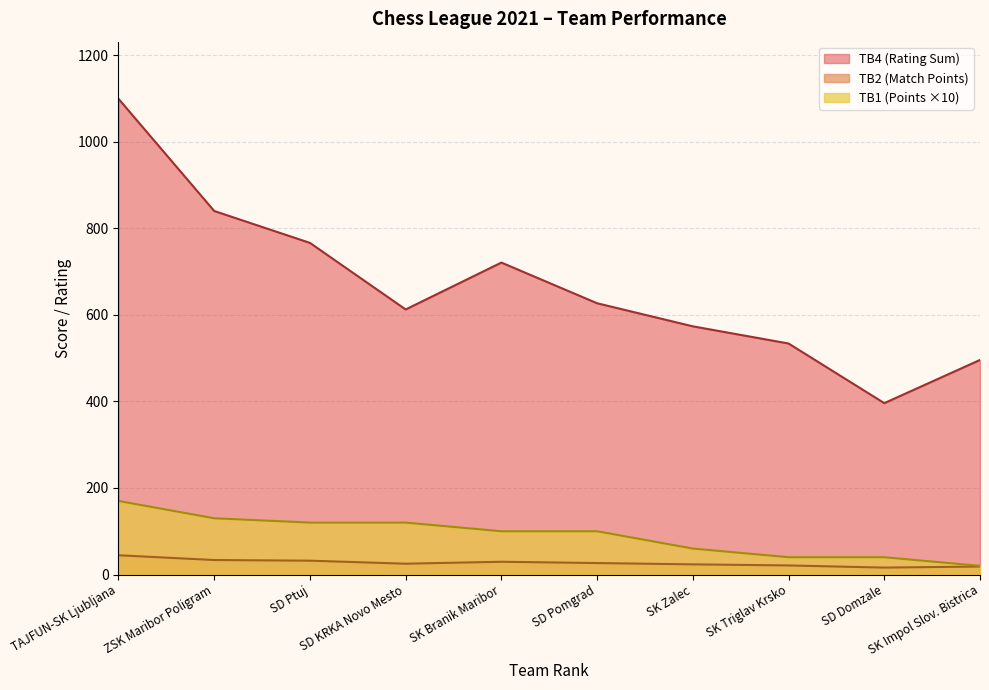

What position from the right is TAJFUN-SK Ljubljana?

10